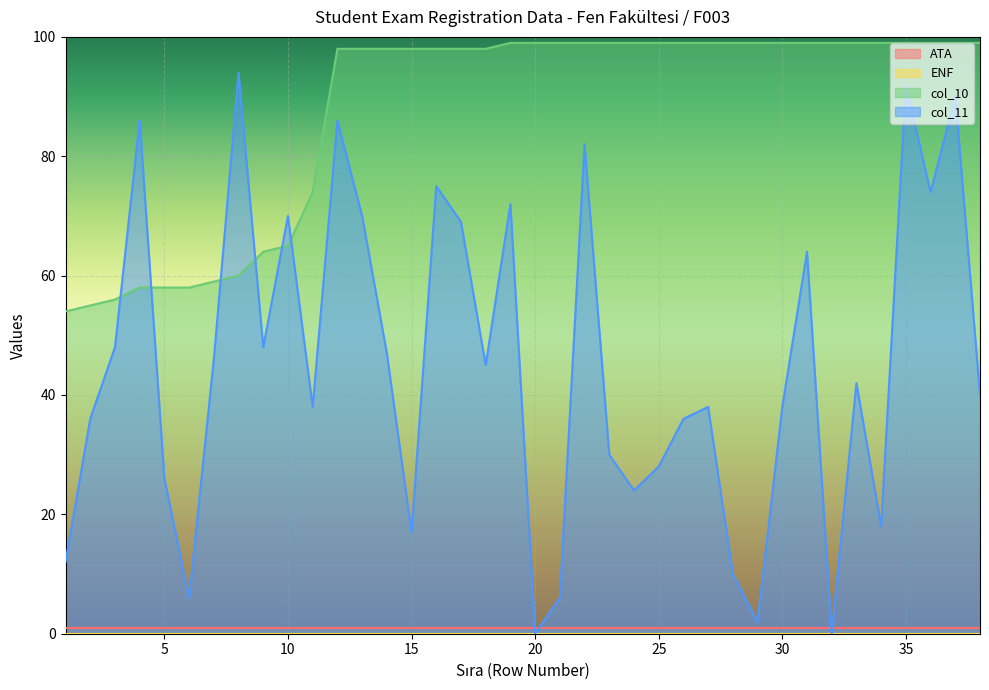

True or false: ATA and col_10 intersect in this chart.

False